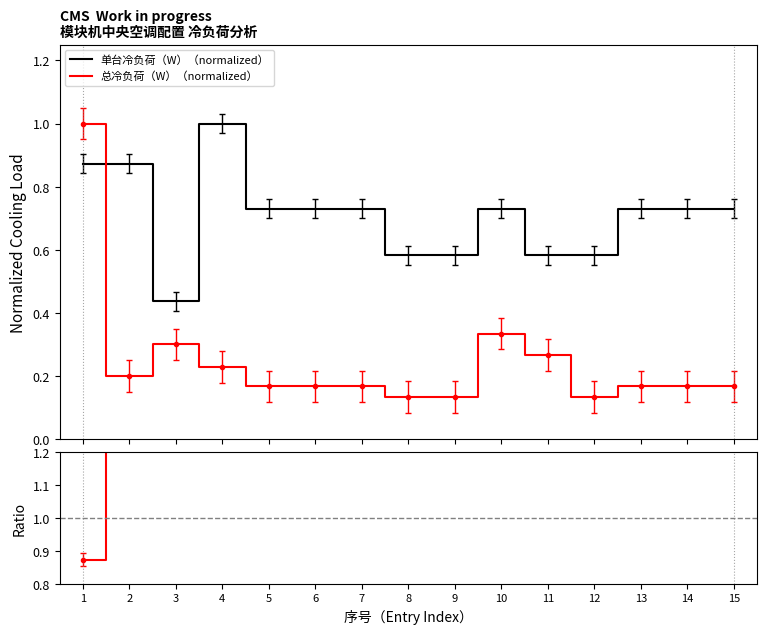

What is the difference between the 单台冷负荷（W）（normalized） values at 12 and 5?

0.1